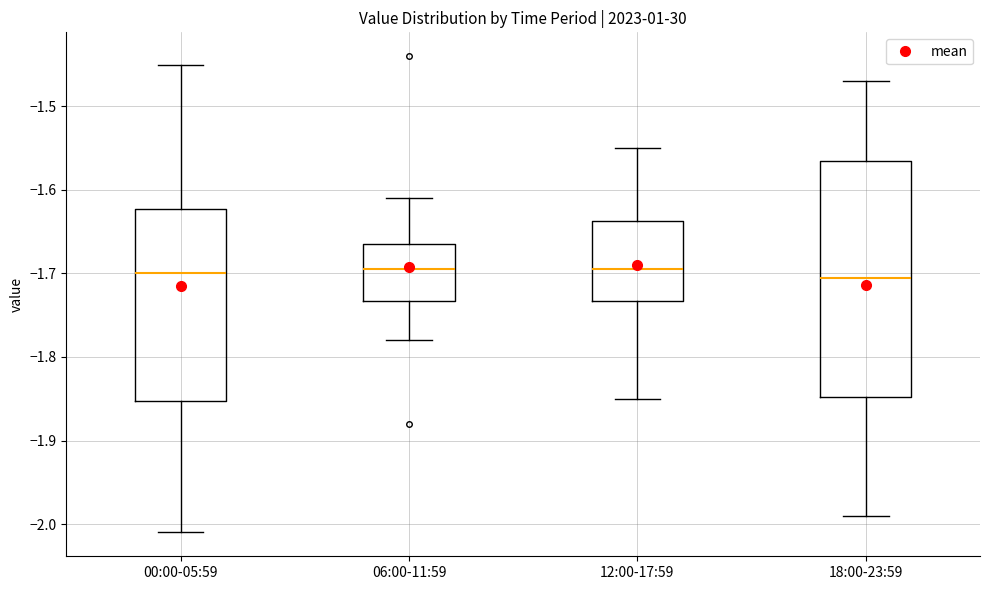

Reading left to right, read every box against the y-axis: the position of its median line, the range the box covers, and the ends of its whiskers. The values are not printed on the chart, so give them approximately, as read against the axis.

00:00-05:59: median -1.70, box -1.85 to -1.62, whiskers -2.01 to -1.45
06:00-11:59: median -1.69, box -1.73 to -1.66, whiskers -1.78 to -1.61
12:00-17:59: median -1.69, box -1.73 to -1.64, whiskers -1.85 to -1.55
18:00-23:59: median -1.70, box -1.85 to -1.56, whiskers -1.99 to -1.47